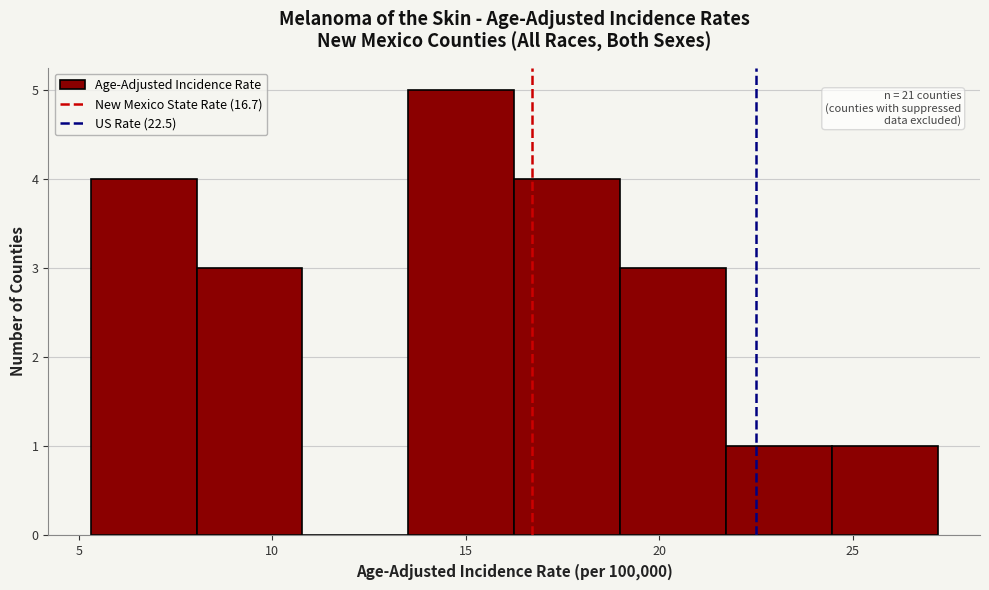

Over which range of the x-axis is the bar tallest?

13.5 to 16.5